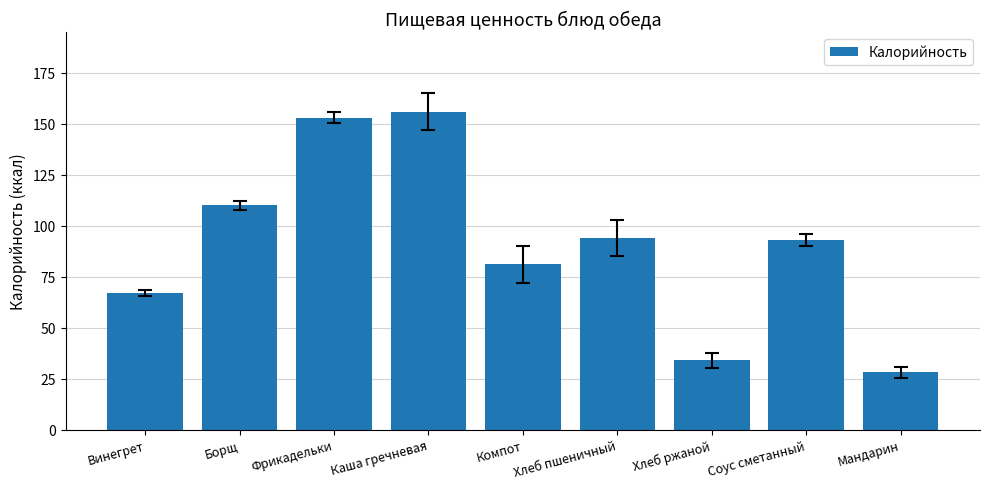

The chart shows a value of 136 at Соус сметанный. True or false?

False